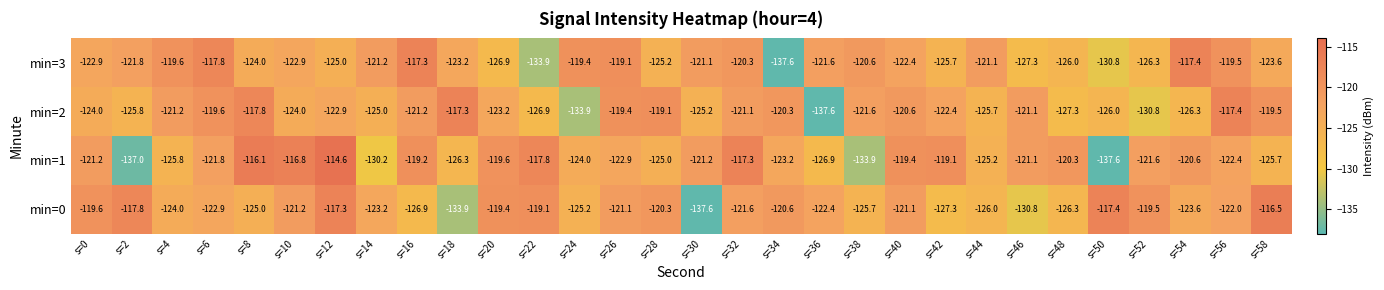

Rank the series at s=48 from lowest to highest value.

min=2, min=0, min=3, min=1